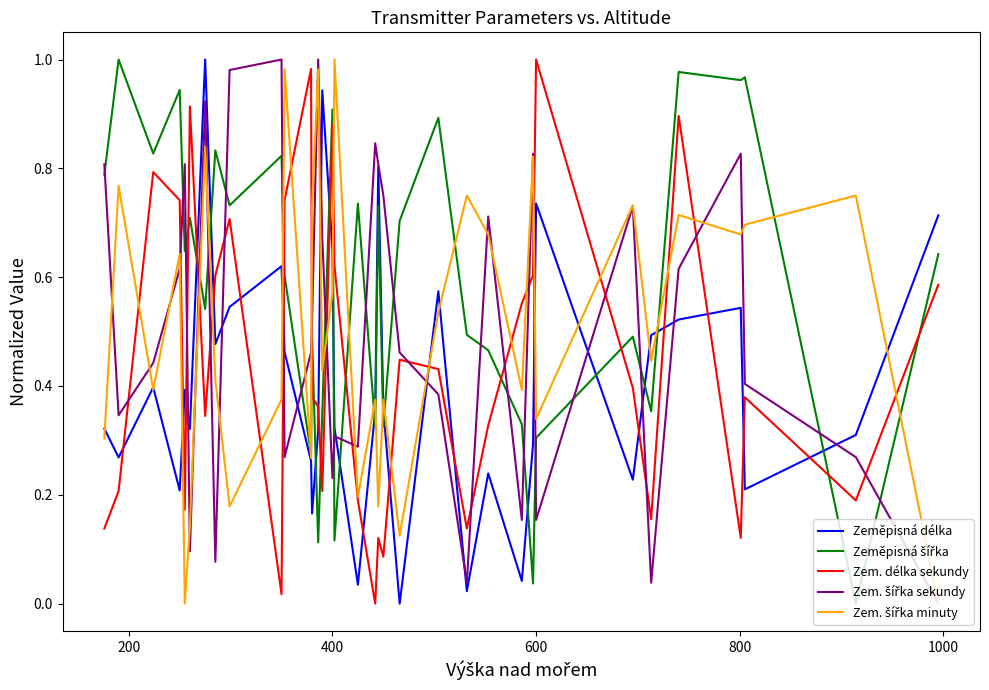

How many lines are shown in the chart?

5